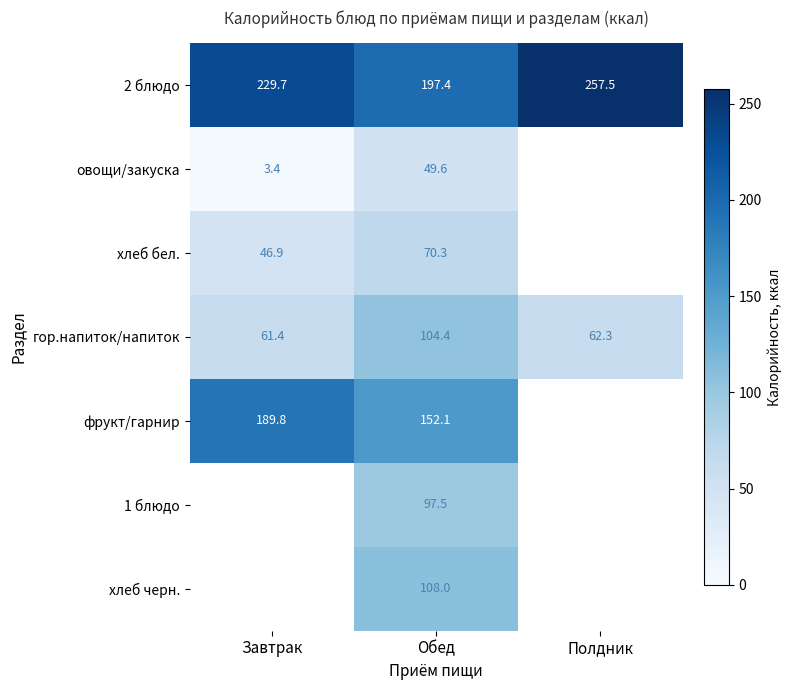

Read the гор.напиток/напиток value at Завтрак.

61.4